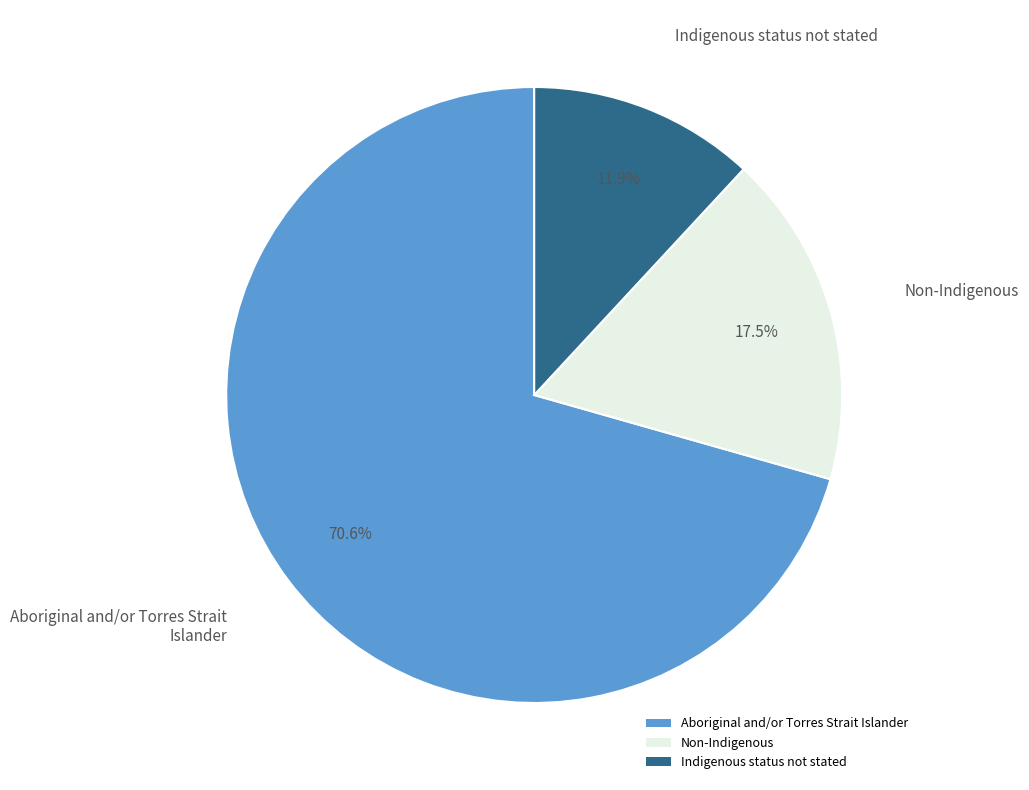

What percentage is NOT represented by Indigenous status not stated?

88.1%